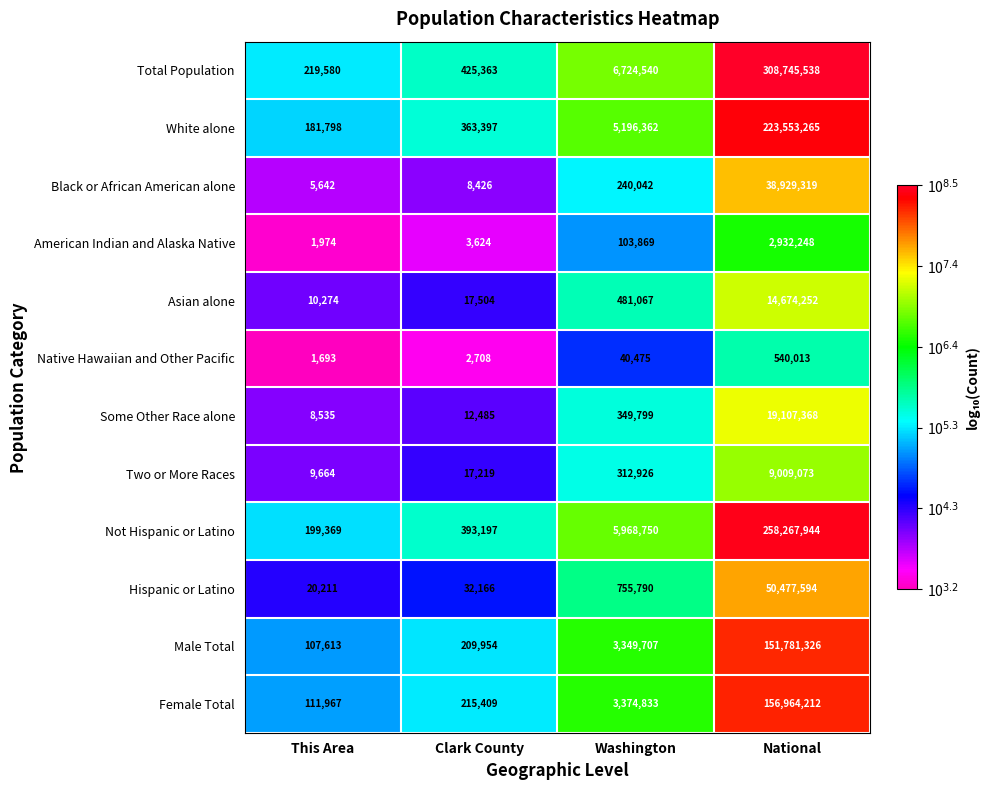

Count the number of data series in this chart.

12